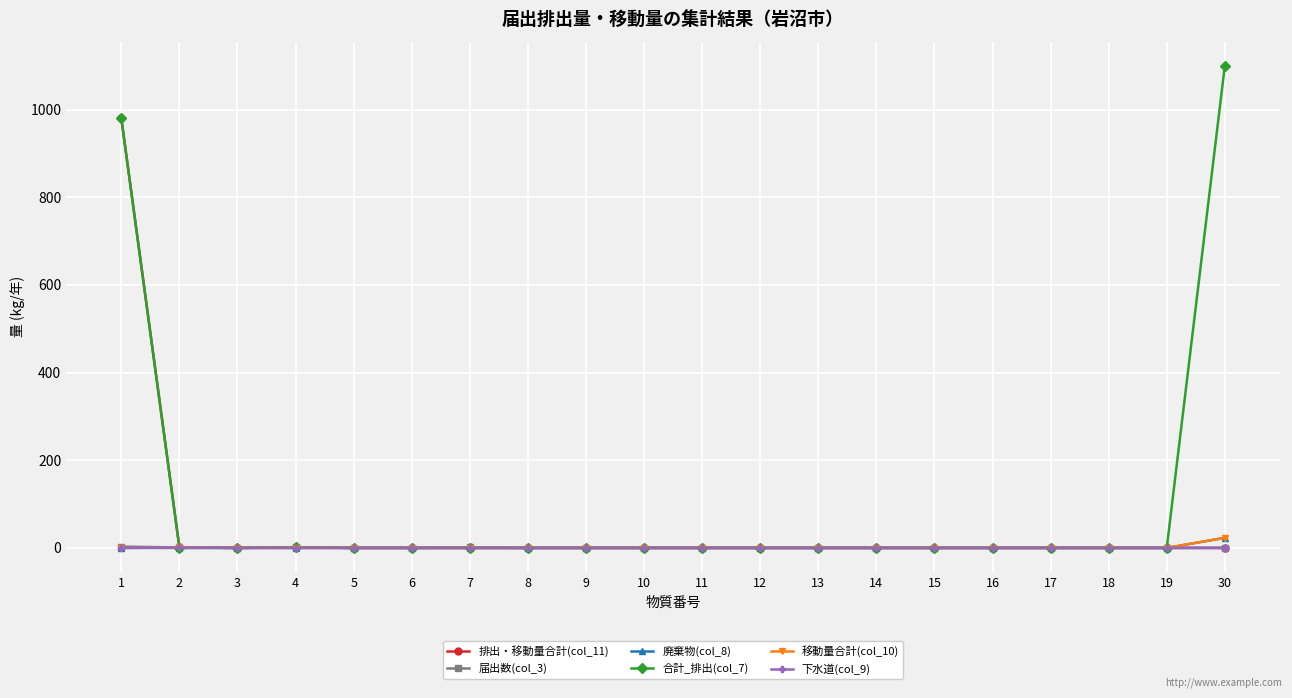

Which category has the highest value across all series?

30